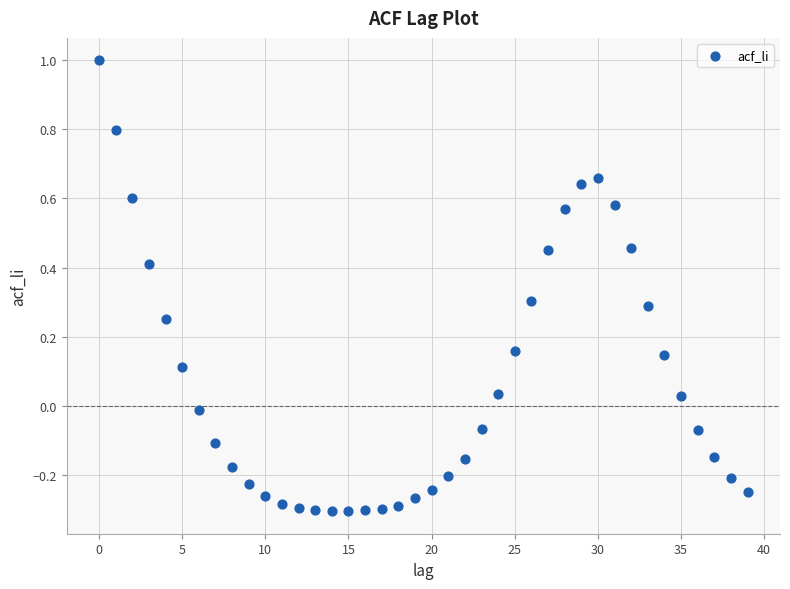

What is the range of Y values (max minus min)?

1.3